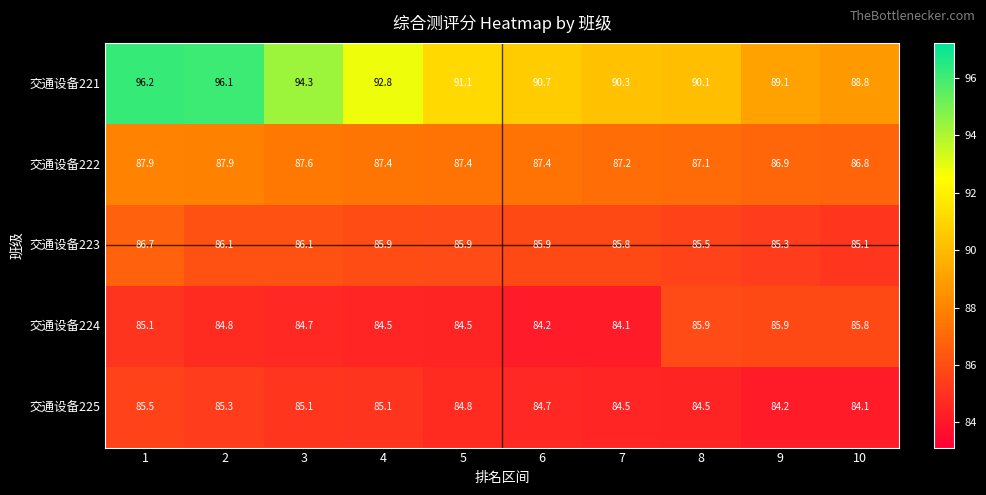

What is the sum of all 交通设备223 values?

858.3